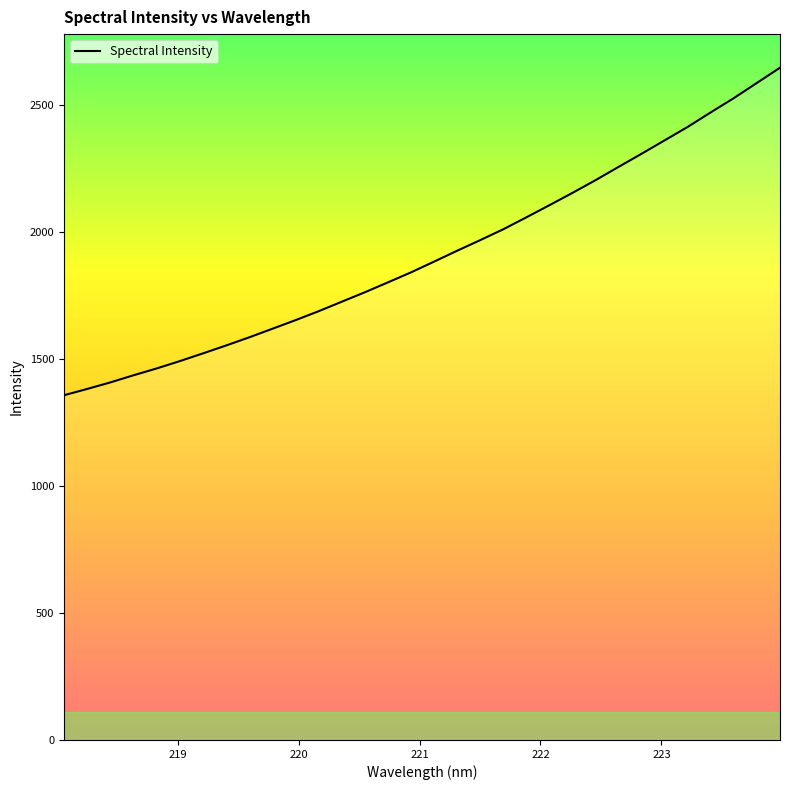

True or false: the data has more than 0 interior local peaks.

False